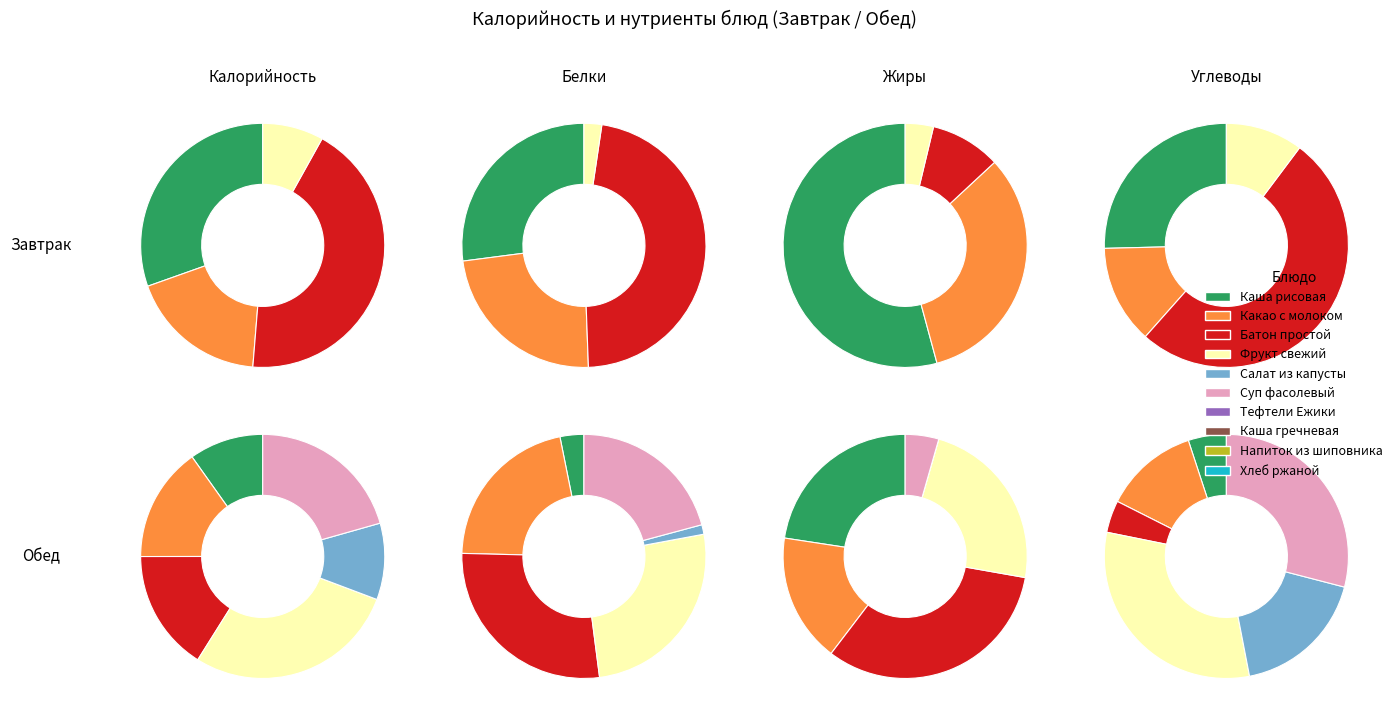

What is the smallest slice in the pie chart?

Напиток из шиповника